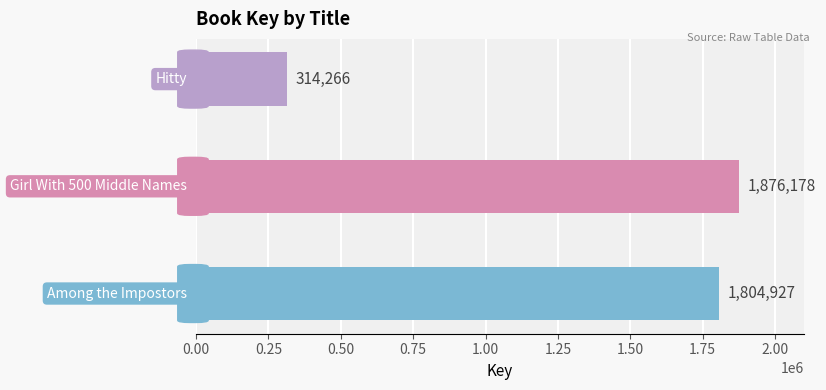

True or false: the data shows 1804927 at Among the Impostors.

True